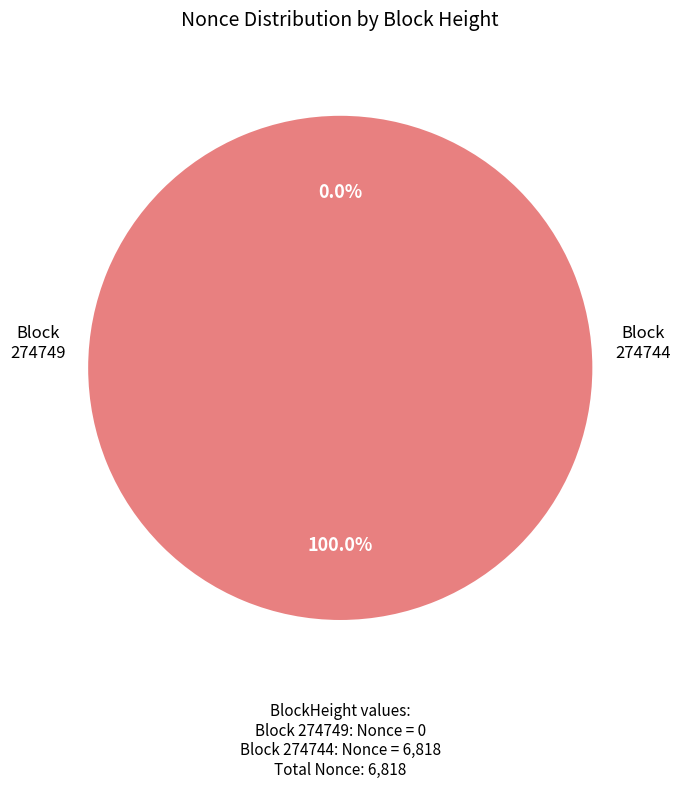

How much of the chart is everything except 274749?

100.0%